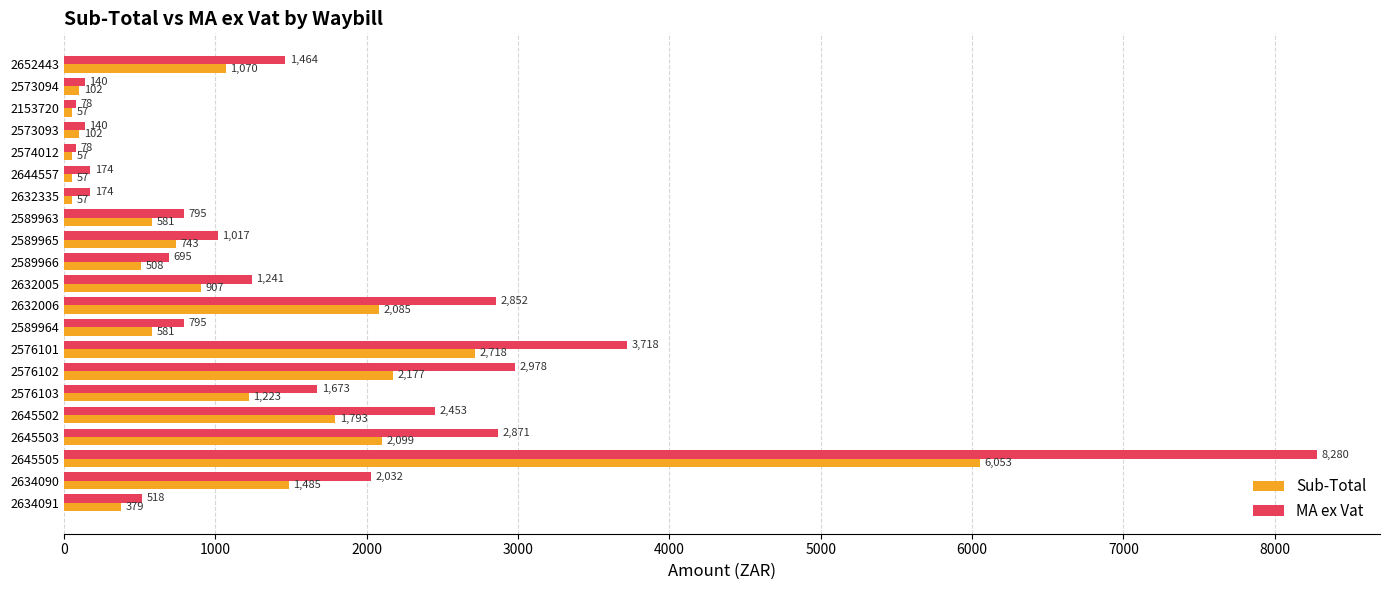

Which series has the largest range (max minus min)?

MA ex Vat